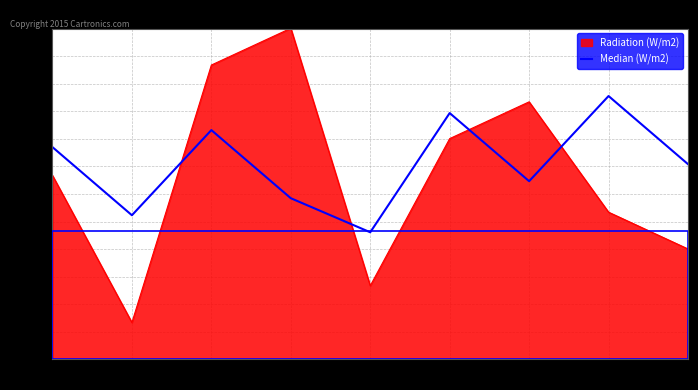

Does the chart display data point markers on the line(s)?

No